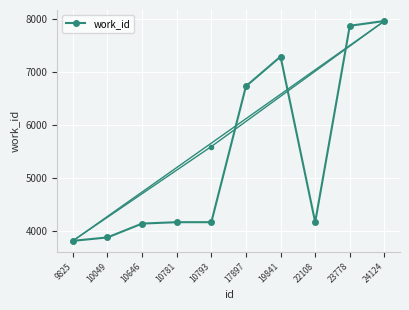

Reading left to right, list all the values displayed in this chart.

3816	3880	4141	4167	4167	6726	7284	4167	7864	7954